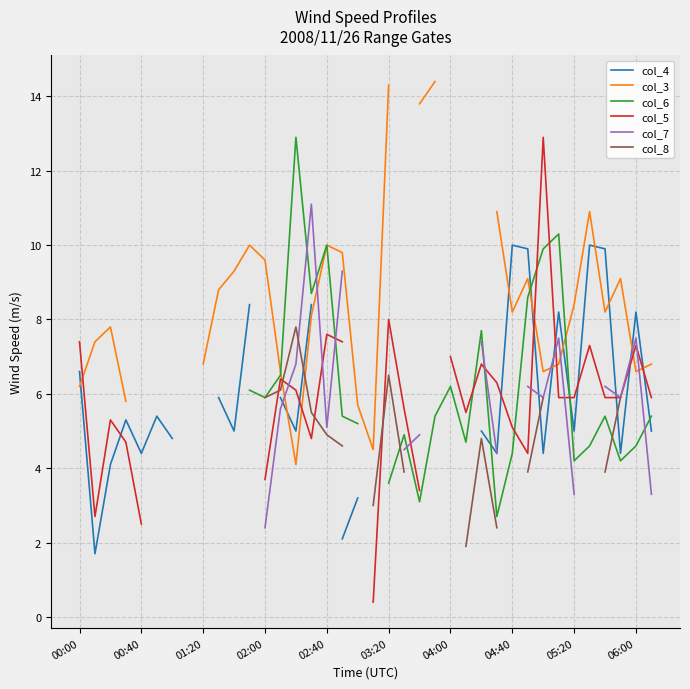

How many data points in col_7 are less than 4?

5